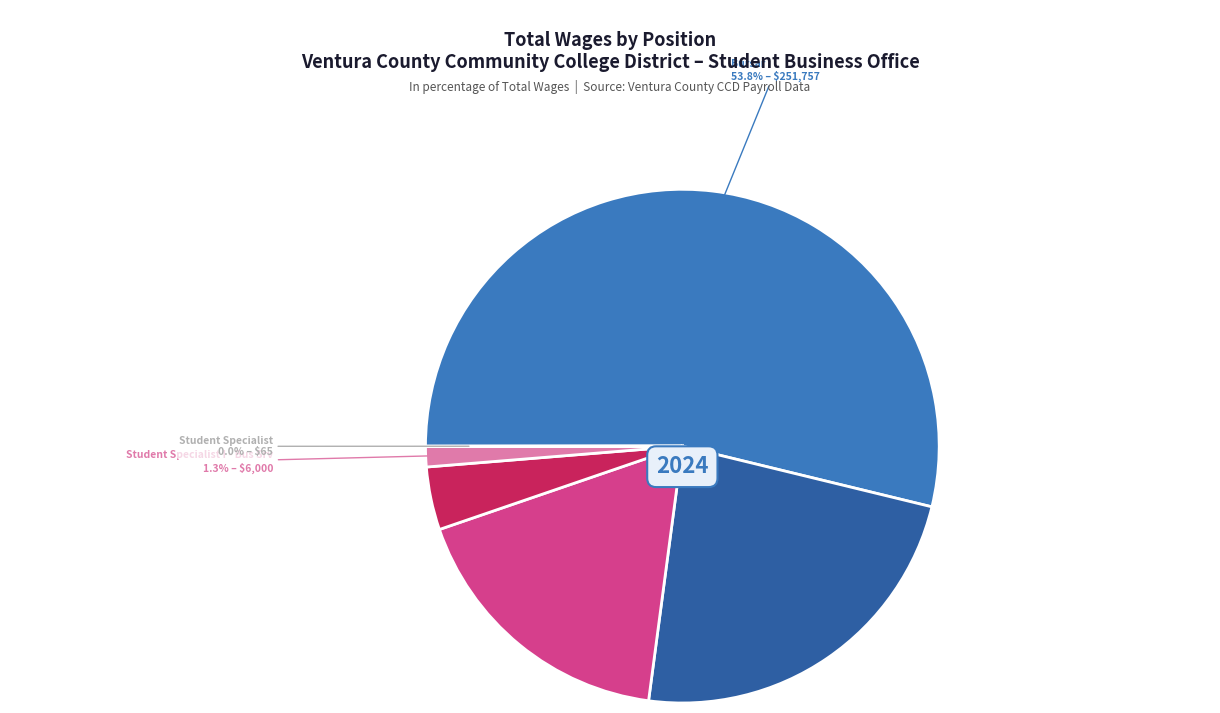

Is there a majority slice in this chart?

Yes